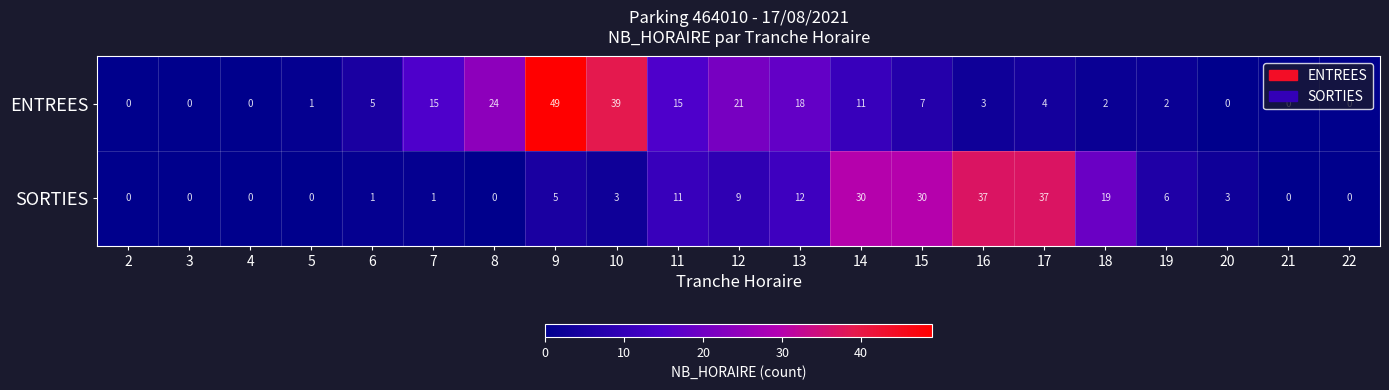

How many distinct data groups are displayed?

2